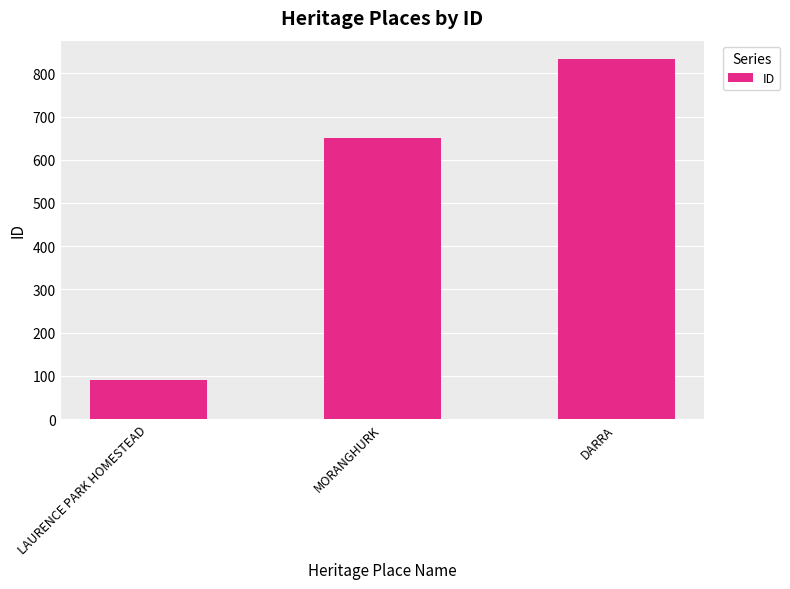

How many categories are shown in the chart?

3